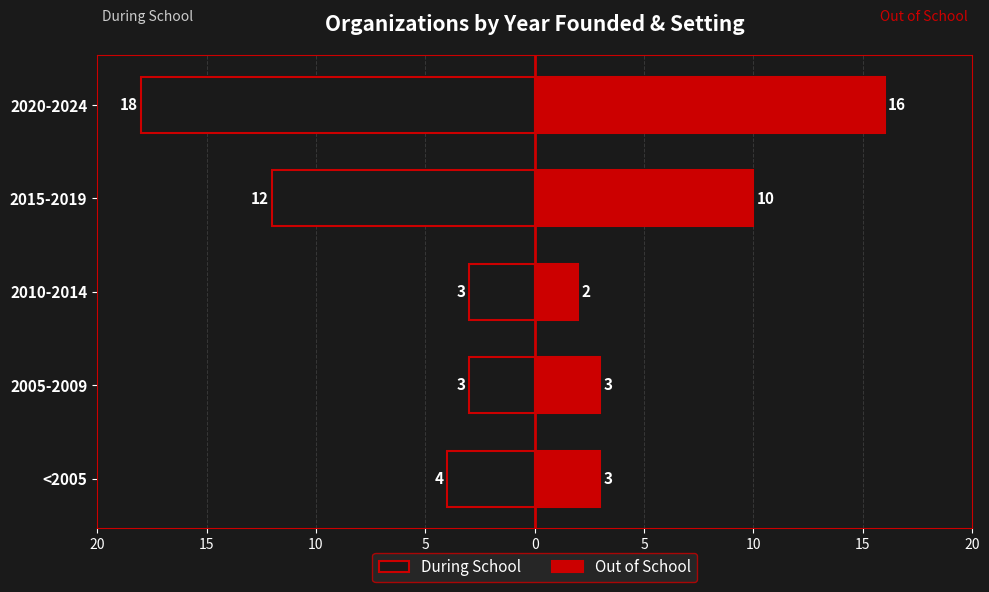

Is the value of During School at 2010-2014 greater than the value of Out of School at 2015-2019?

No